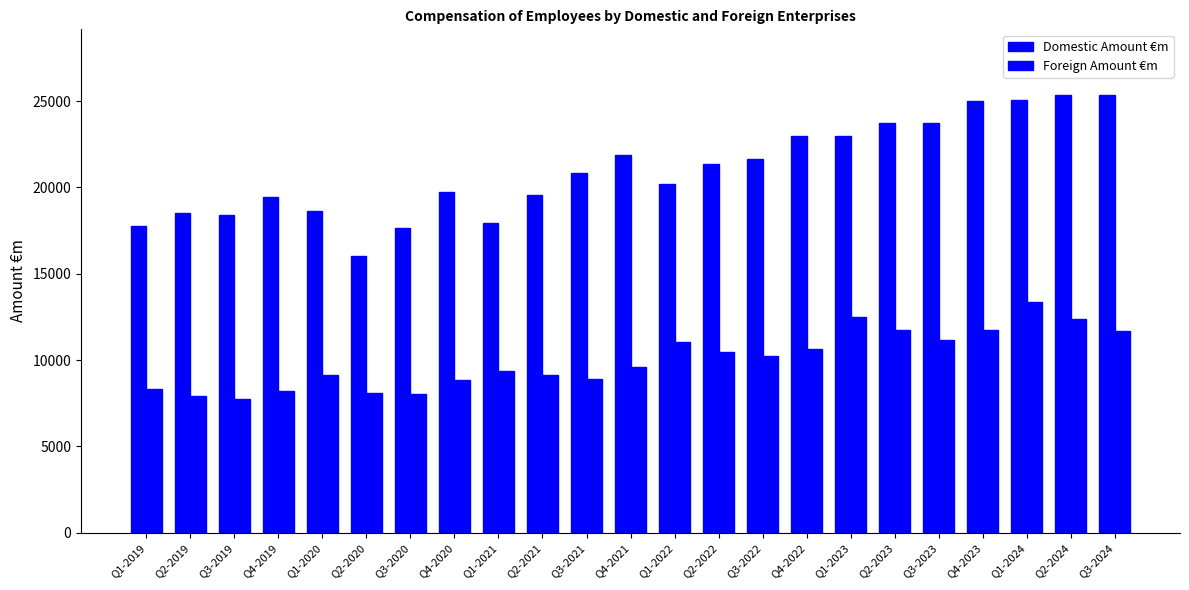

The Domestic Amount €m series shows 18372.4 at Q3-2019. True or false?

True